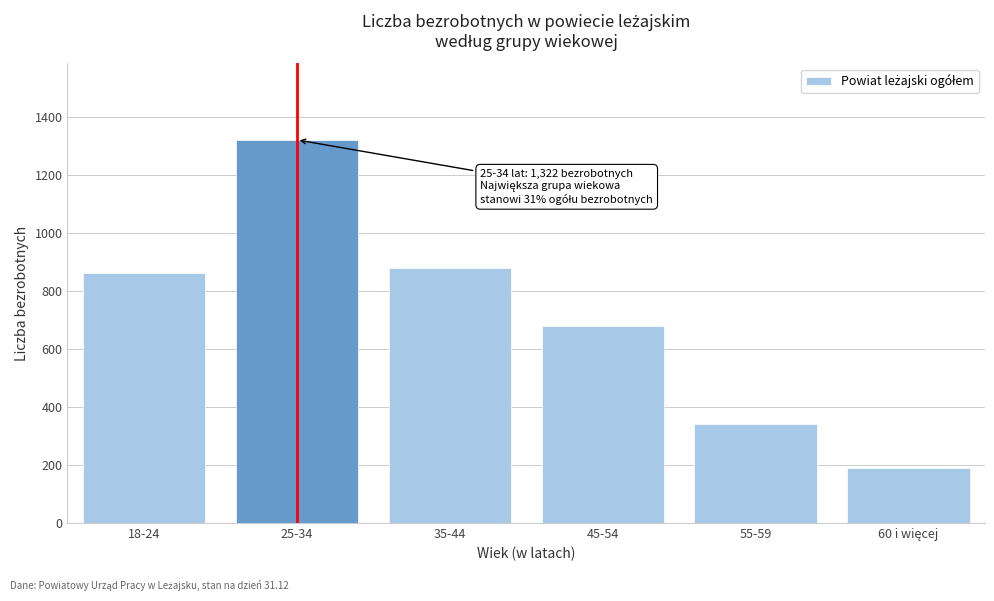

Reading left to right, transcribe all the data shown in this chart.

861	1322	880	680	342	191